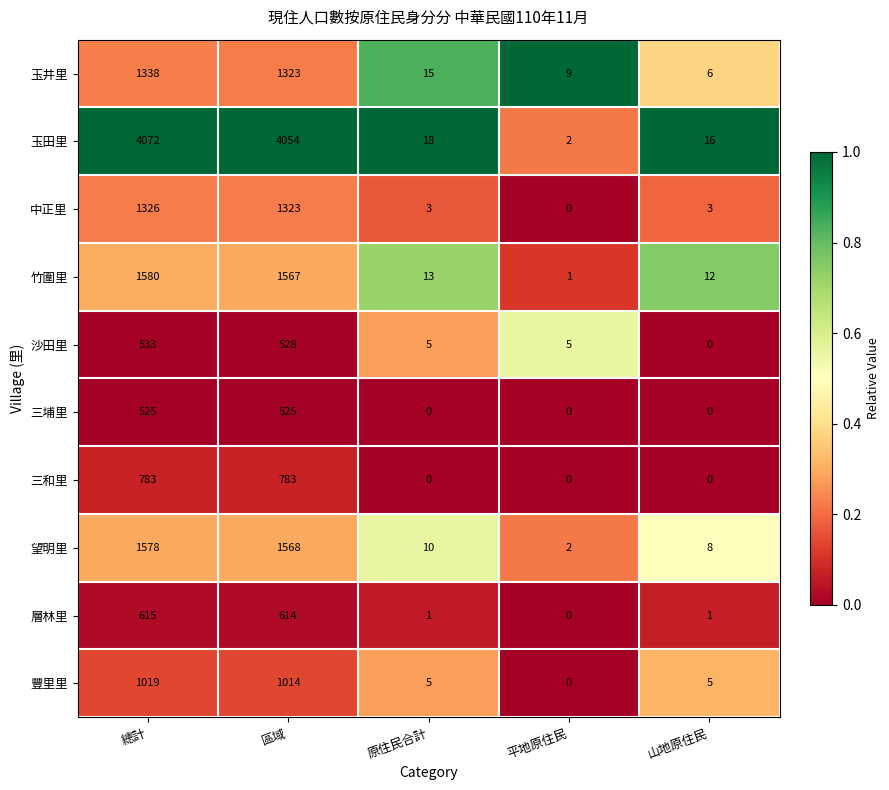

What is the difference between the maximum and minimum values in the 層林里 series?

615